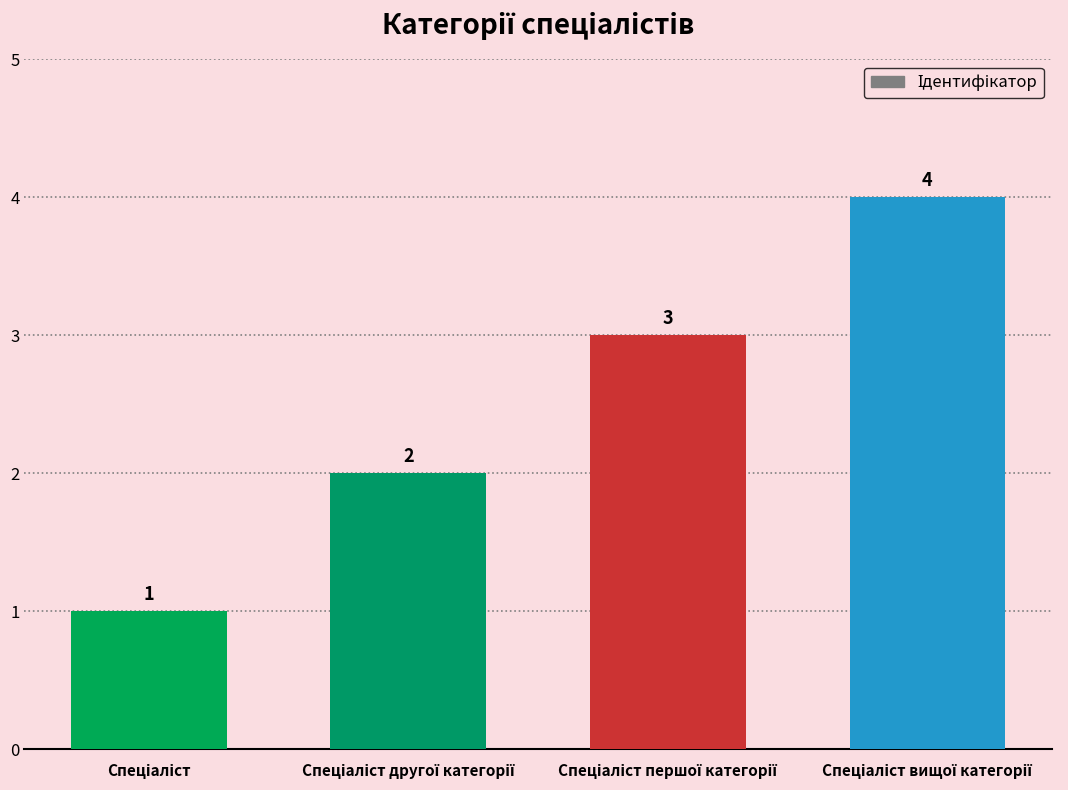

What is the greatest value displayed?

4